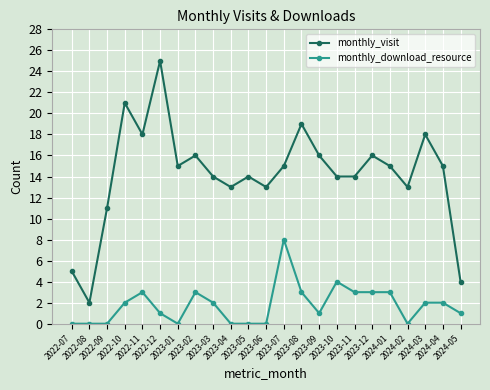

Is it true that monthly_download_resource equals 1 at 2022-12?

True